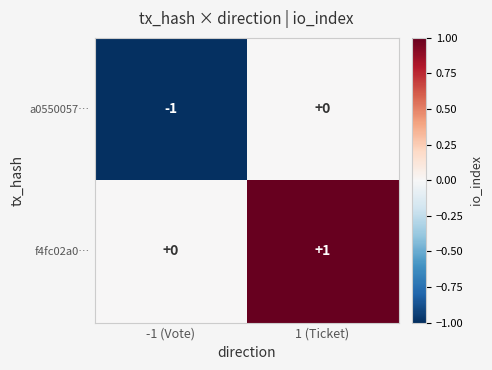

Rank the series at 1 (Ticket) from lowest to highest value.

a0550057…, f4fc02a0…